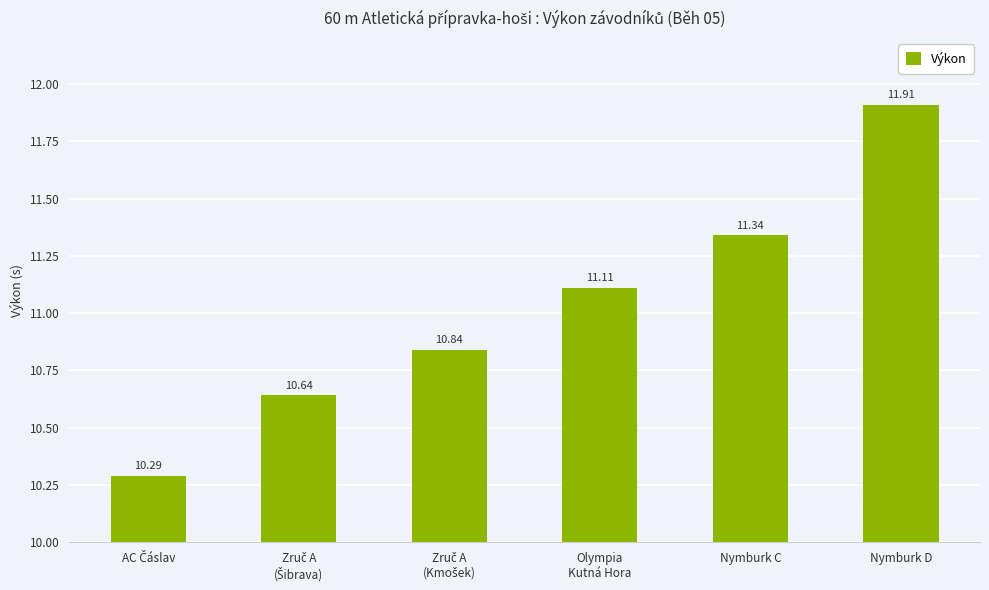

Reading left to right, extract all data points from this chart.

10.3	10.6	10.8	11.1	11.3	11.9